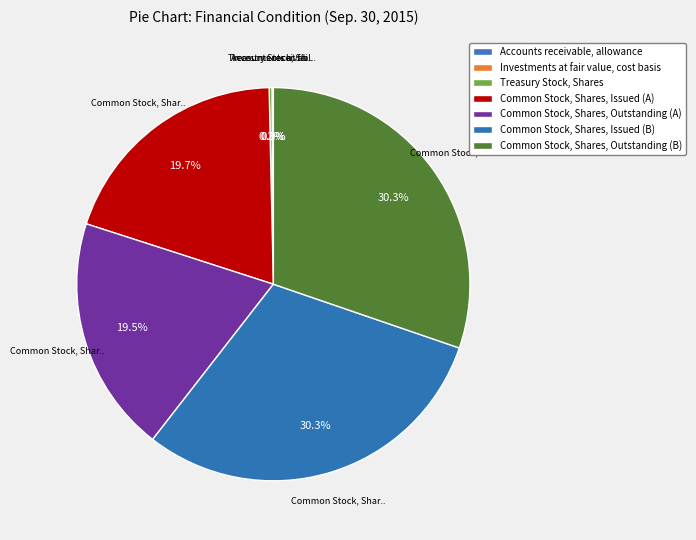

Rank the categories by value from highest to lowest.

Common Stock, Shares, Issued (B), Common Stock, Shares, Outstanding (B), Common Stock, Shares, Issued (A), Common Stock, Shares, Outstanding (A), Treasury Stock, Shares, Investments at fair value, cost basis, Accounts receivable, allowance